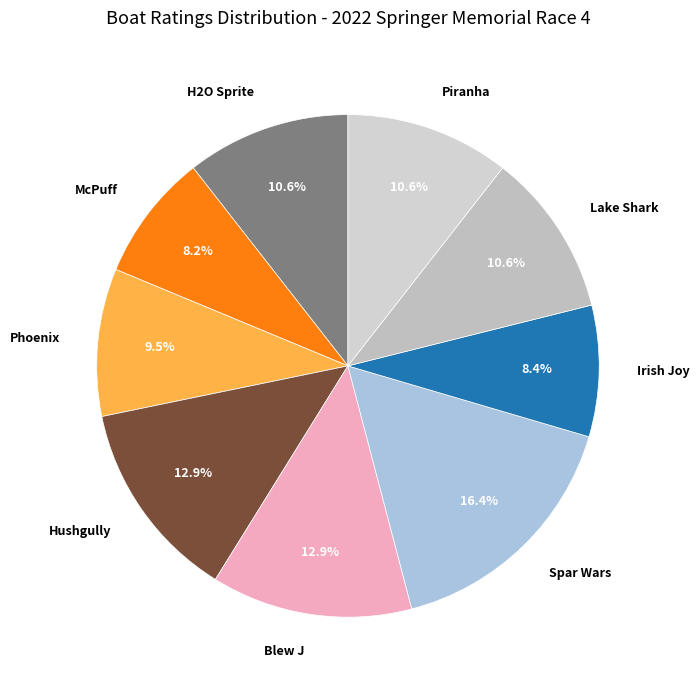

The McPuff slice represents 8% of the pie. True or false?

True